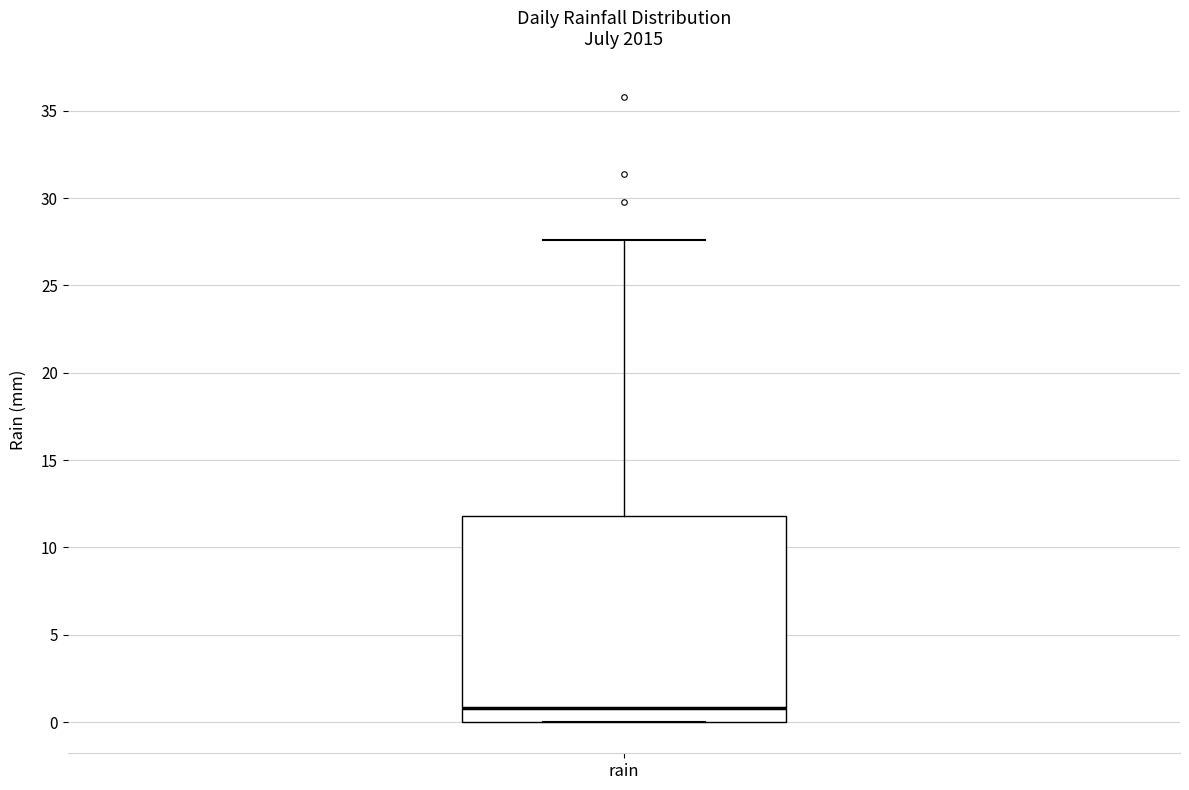

Read this box plot against the y-axis: the position of the median line, the range covered by the box, and the ends of both whiskers. The values are not printed on the chart, so give them approximately, as read against the axis.

median 1.0, box 0.0 to 12.0, whiskers 0.0 to 27.5